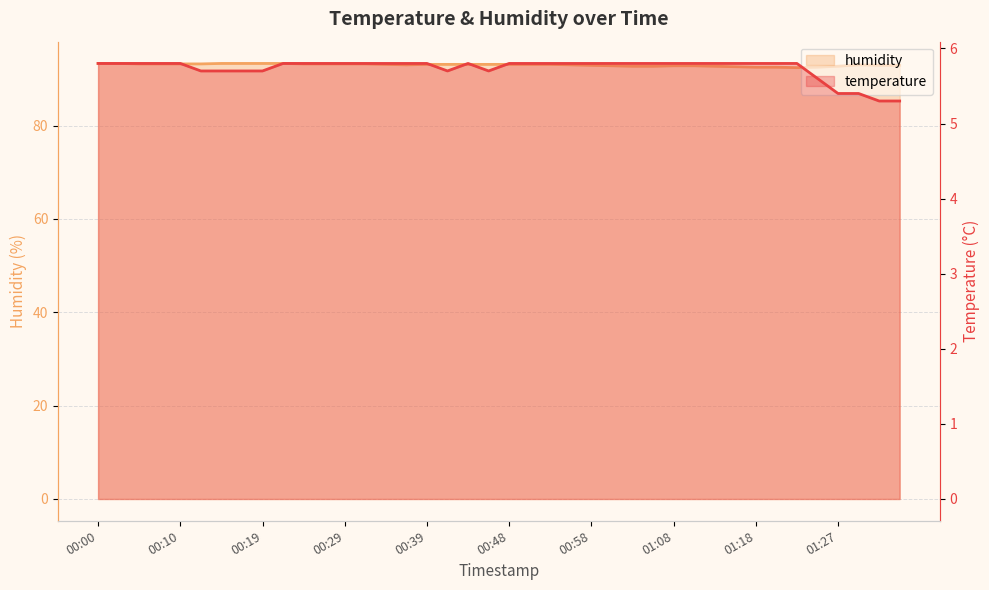

Reading left to right, what are all the values shown in this chart?

temperature: 5.8	5.8	5.8	5.8	5.8	5.7	5.7	5.7	5.7	5.8	5.8	5.8	5.8	5.8	5.8	5.8	5.8	5.7	5.8	5.7	5.8	5.8	5.8	5.8	5.8	5.8	5.8	5.8	5.8	5.8	5.8	5.8	5.8	5.8	5.8	5.6	5.4	5.4	5.3	5.3
humidity: 93.3	93.3	93.2	93.2	93.2	93.2	93.3	93.3	93.3	93.3	93.2	93.2	93.2	93.2	93.1	93.0	93.1	93.1	93.1	93.1	93.1	93.1	93.1	93.0	92.9	92.8	92.7	92.7	92.8	92.8	92.7	92.6	92.5	92.5	92.4	92.5	92.7	93.0	92.9	92.9